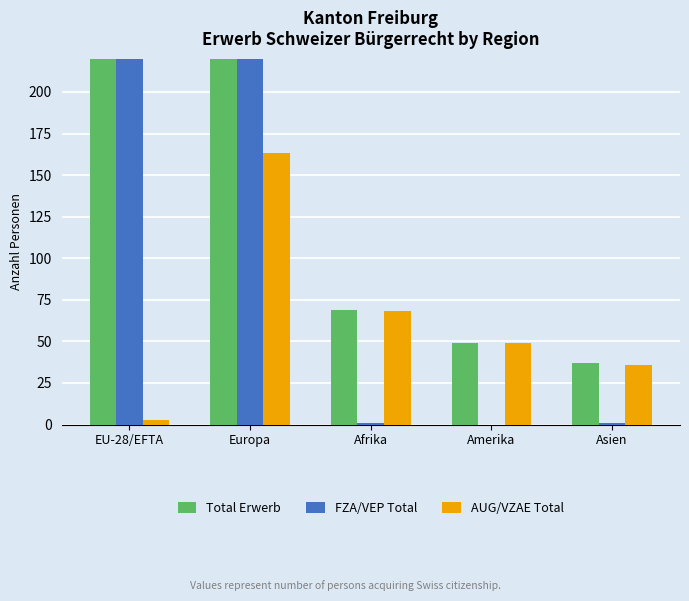

True or false: AUG/VZAE Total has a value of 68 at Afrika.

True